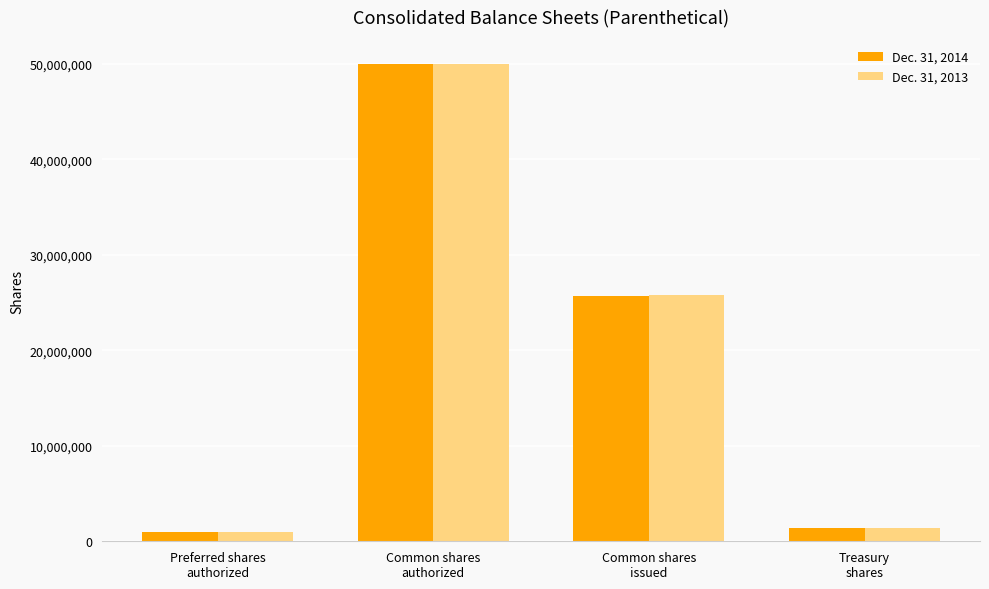

Where does the Dec. 31, 2014 series first go above 25723878?

Common shares
authorized